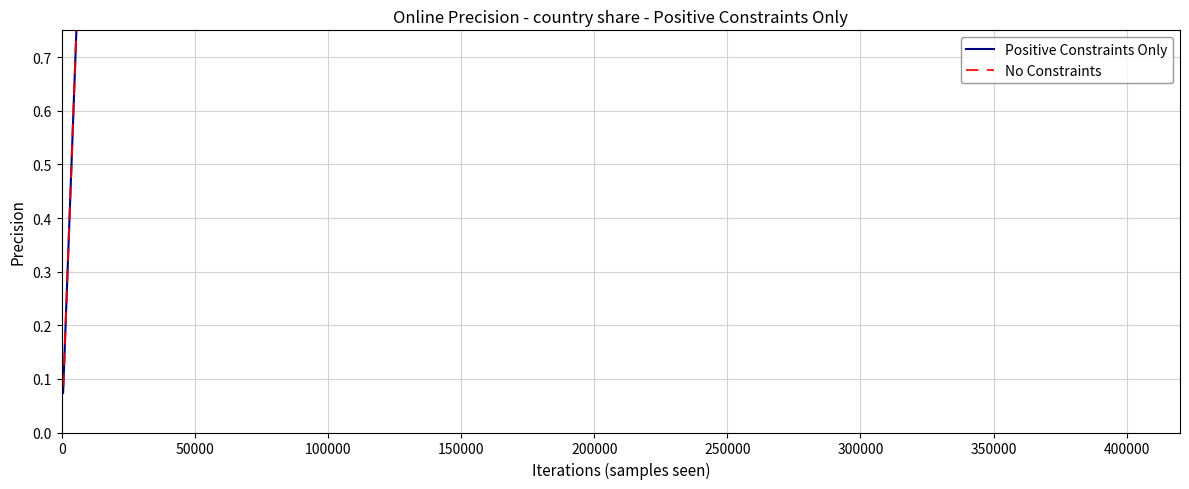

Which has a higher value, 300000 or 400000?

300000